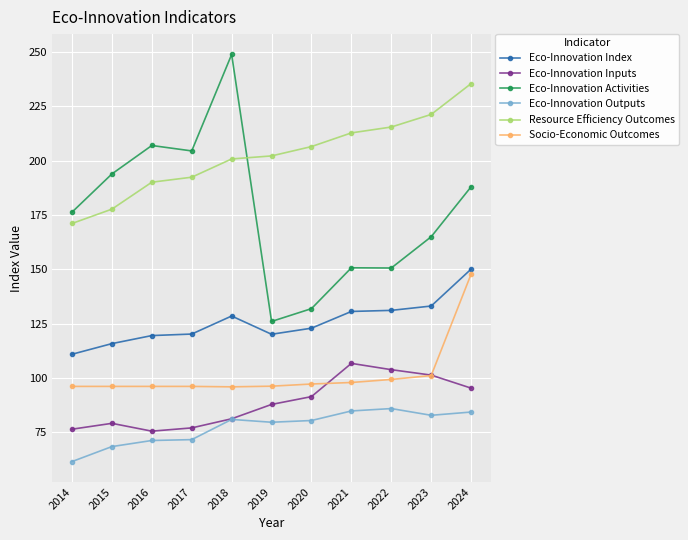

What is the value of the Eco-Innovation Inputs point at the 8th from the left?

106.7